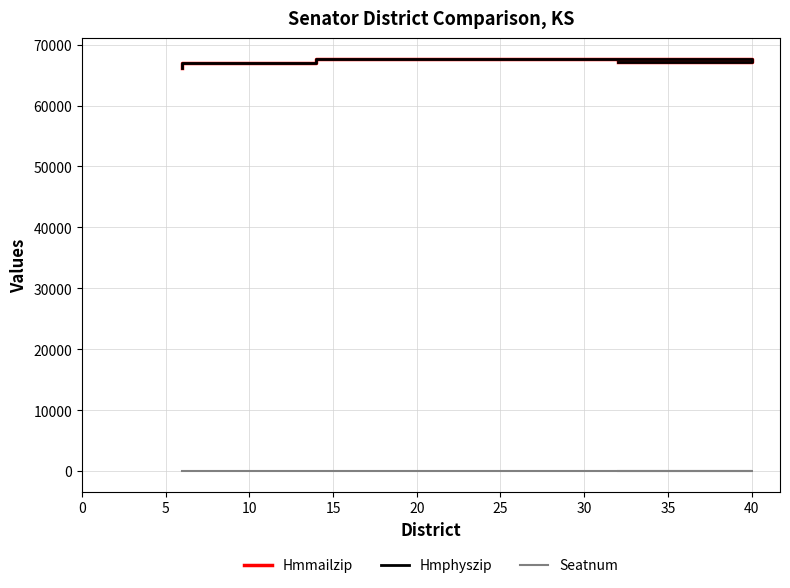

Between 0 and 10, which series saw the biggest shift?

Hmmailzip